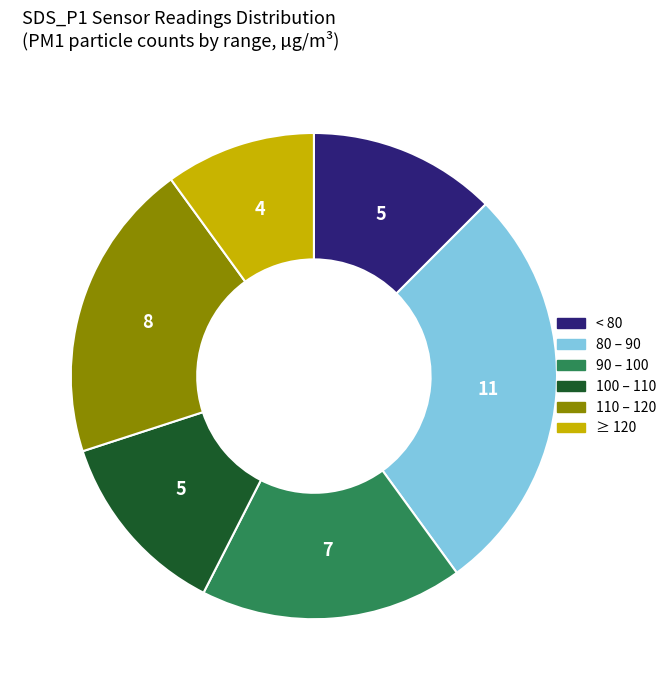

Does any single category account for the majority?

No